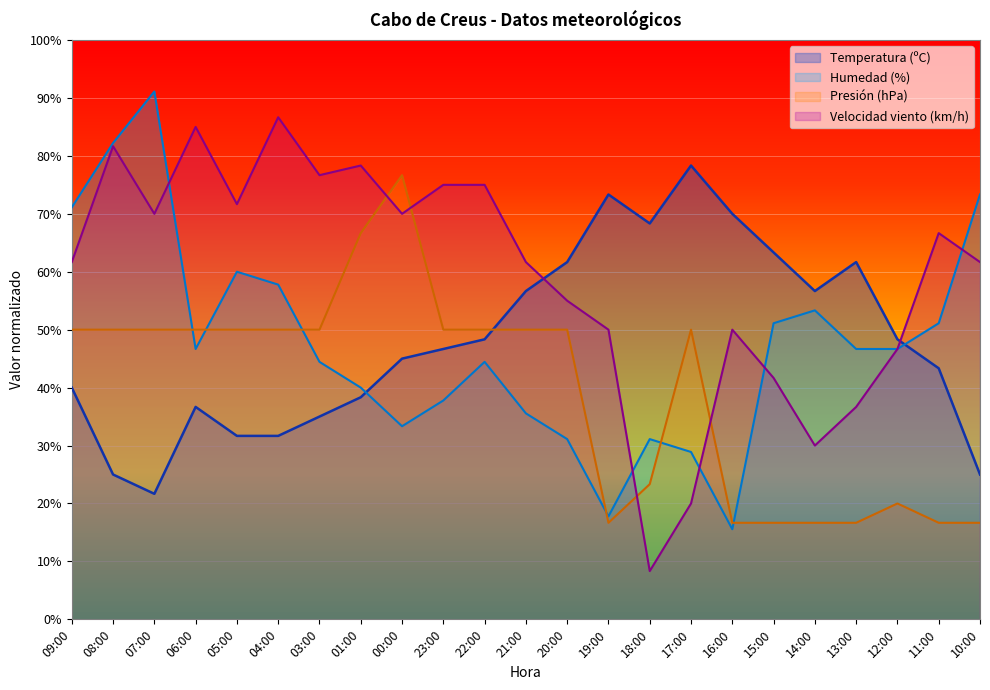

What is the greatest value displayed?

91.1